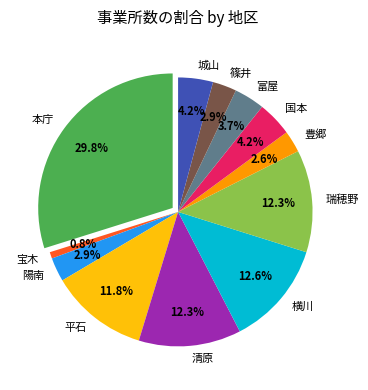

Rank the categories by value from lowest to highest.

宝木, 豊郷, 陽南, 篠井, 富屋, 国本, 城山, 平石, 清原, 瑞穂野, 横川, 本庁